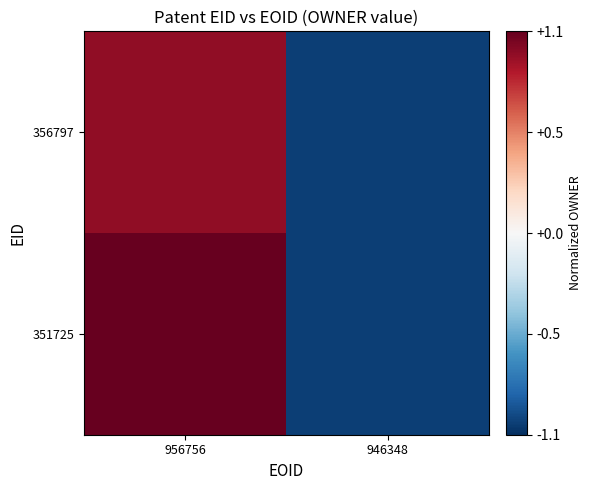

Which series has the widest spread of values?

351725